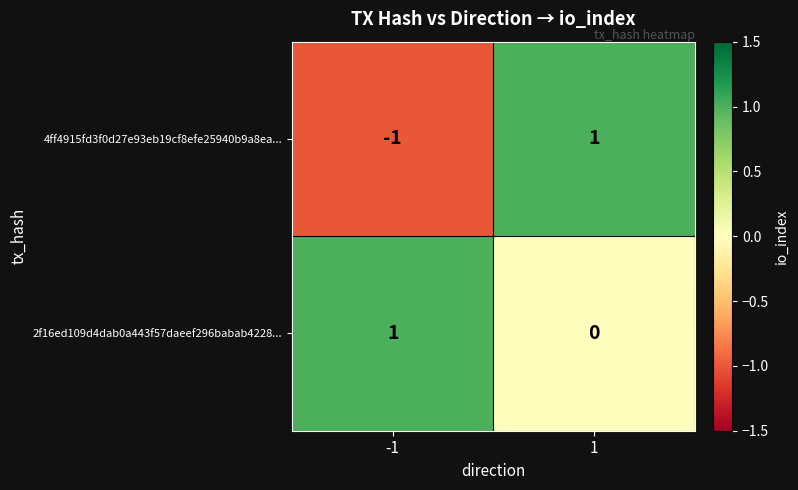

Which series has the widest spread of values?

4ff4915fd3f0d27e93eb19cf8efe25940b9a8ea...